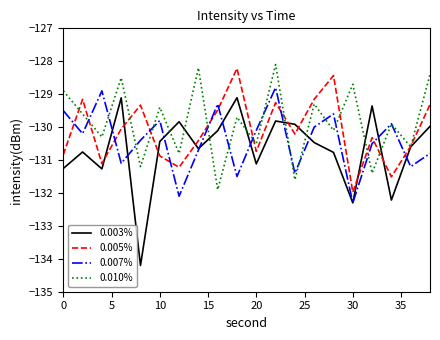

How many intersections are there between 0.007% and 0.005%?

11